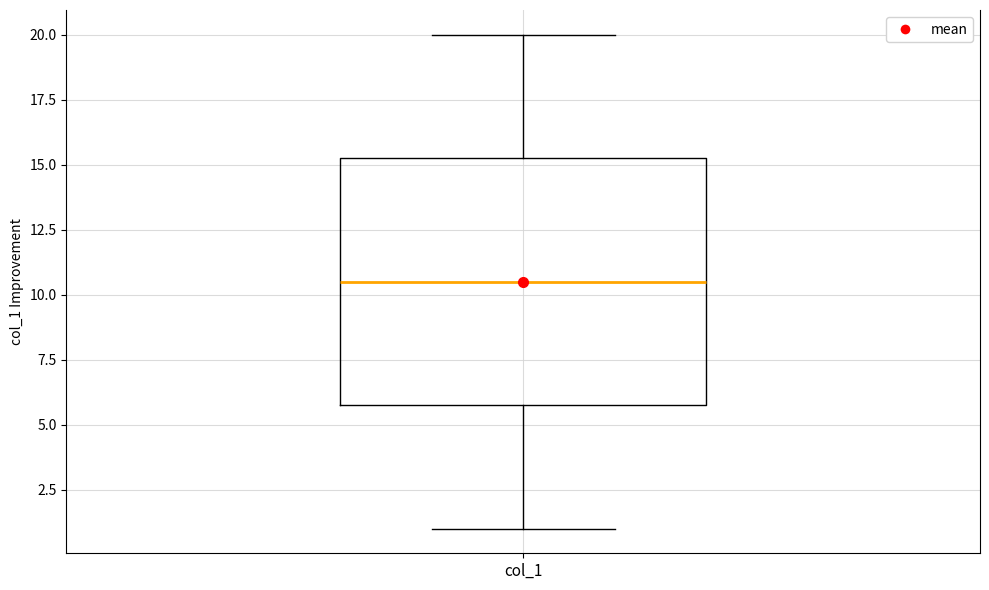

Read this box plot against the y-axis: the position of the median line, the range covered by the box, and the ends of both whiskers. The values are not printed on the chart, so give them approximately, as read against the axis.

median 10.5, box 6.0 to 15.5, whiskers 1.0 to 20.0